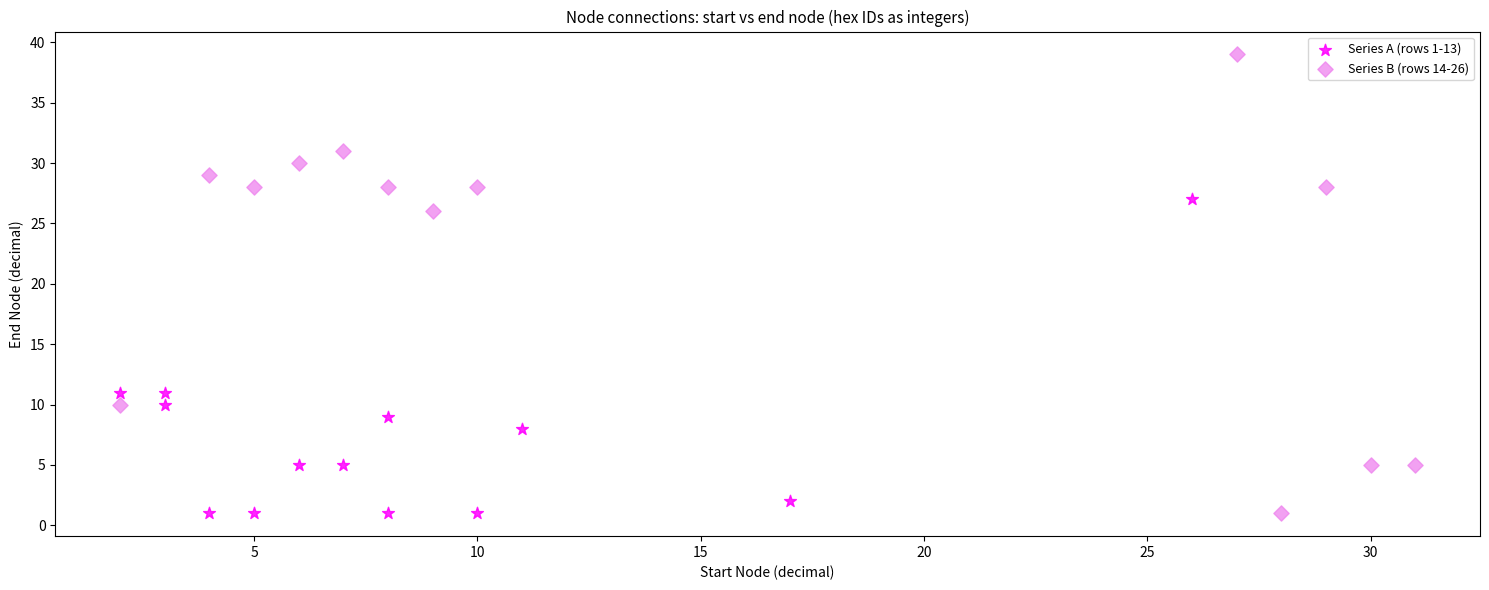

Which series has the widest spread of Y values?

Series B (rows 14-26)